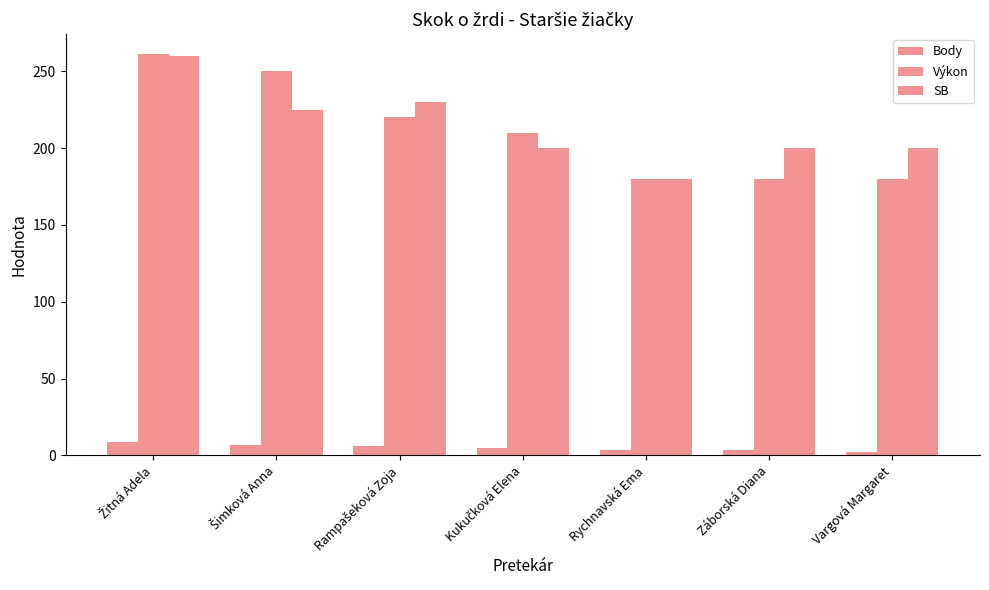

How many categories are shown in the chart?

7